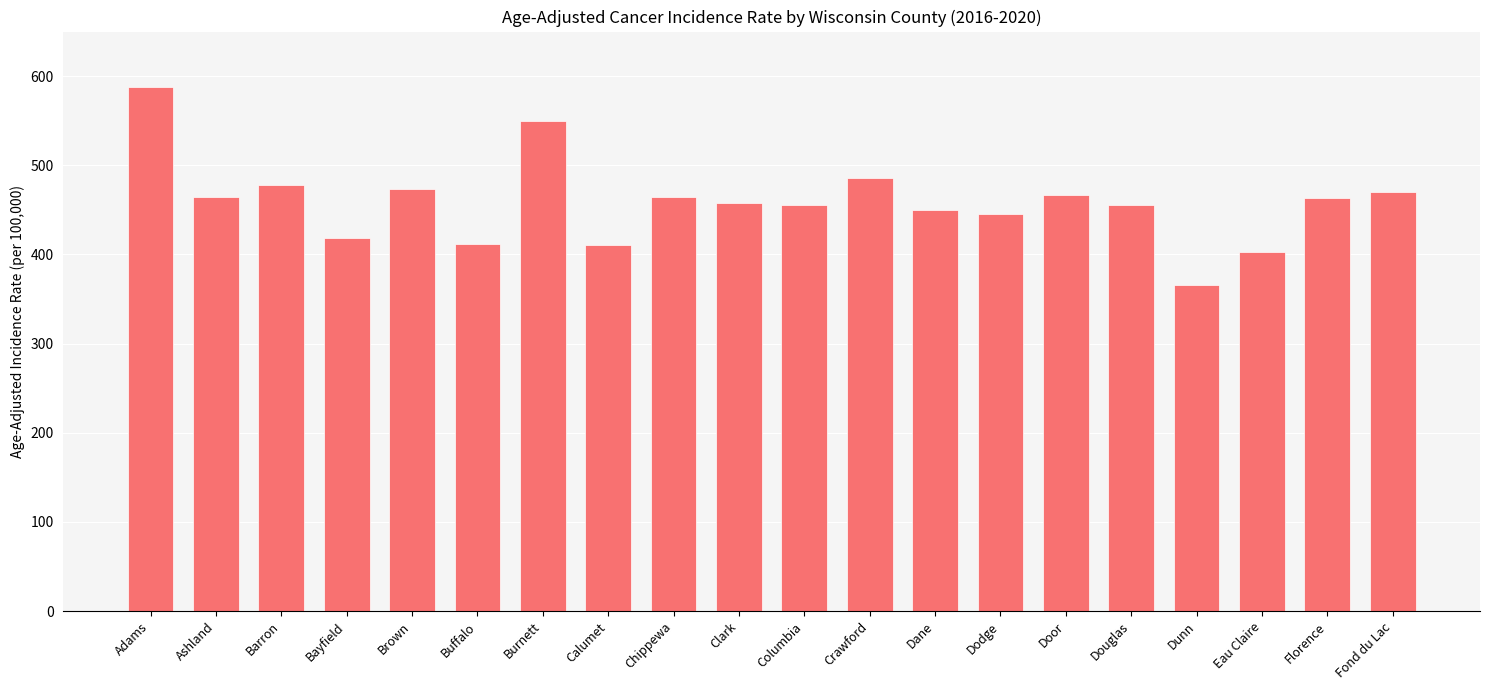

What is the label of the 10th bar from the right?

Columbia